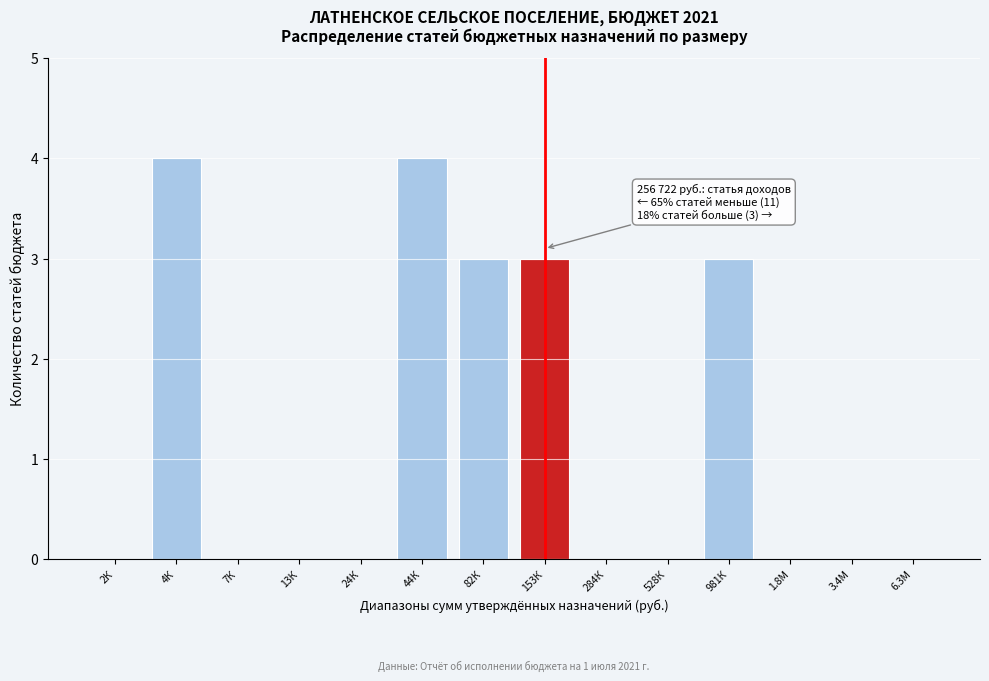

Reading right to left, extract all data points from this chart.

6.3М=0	3.4М=0	1.8М=0	981К=3	528К=0	284К=0	153К=3	82К=3	44К=4	24К=0	13К=0	7К=0	4К=4	2К=0